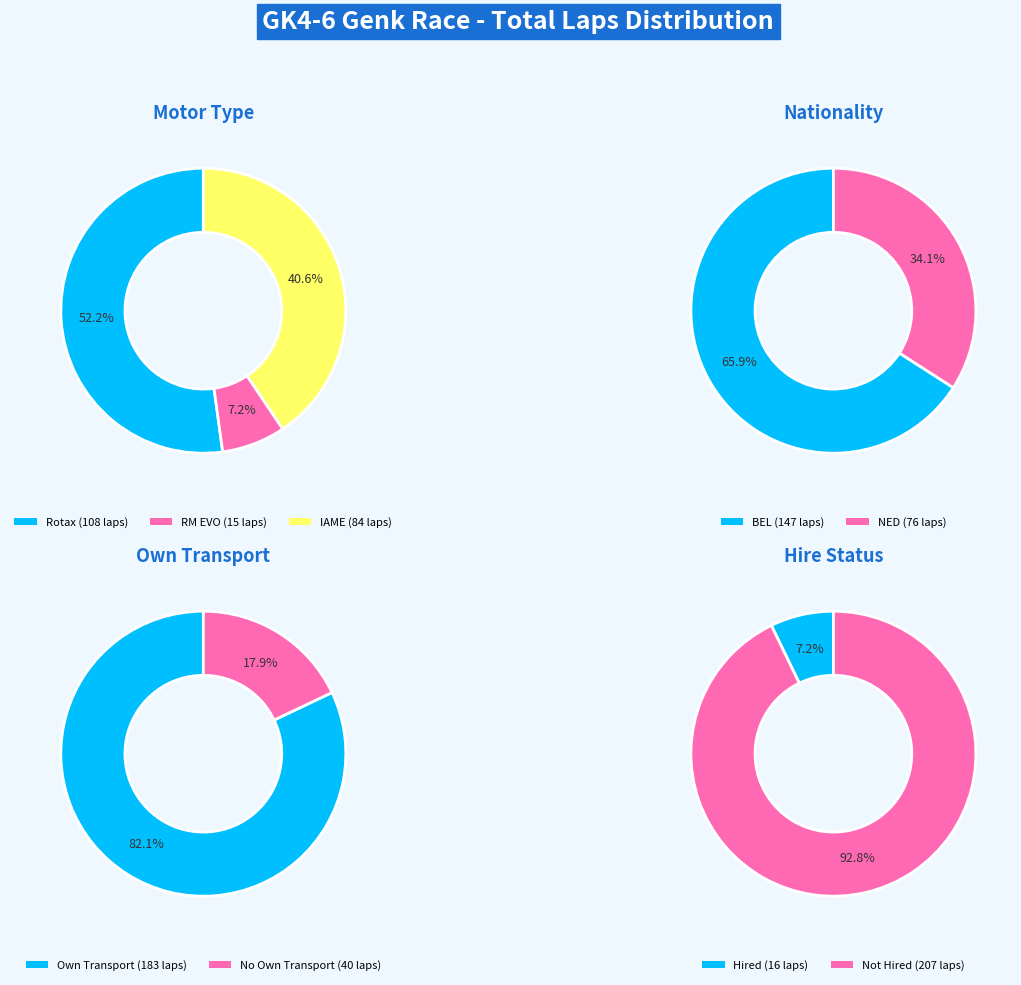

Is Romano en Mervyn the majority of the pie?

No